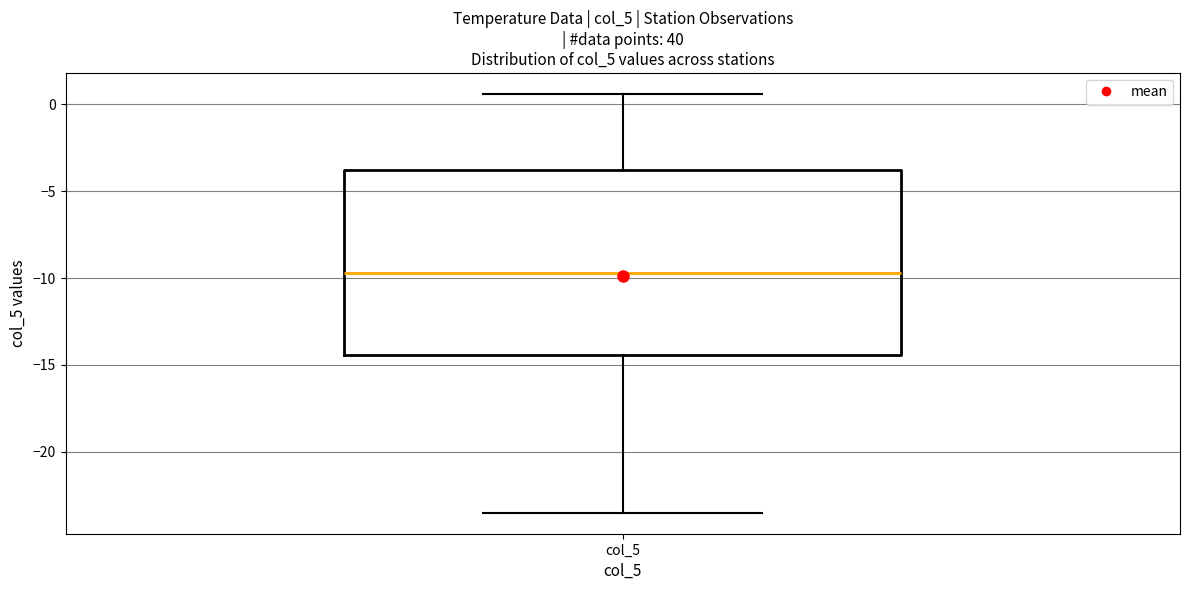

Transcribe this box plot: give where the median line is, the range the box spans, and where the two whiskers end, as read against the y-axis. The values are not printed on the chart, so give them approximately, as read against the axis.

median -9.5, box -14.5 to -4.0, whiskers -23.5 to 0.5